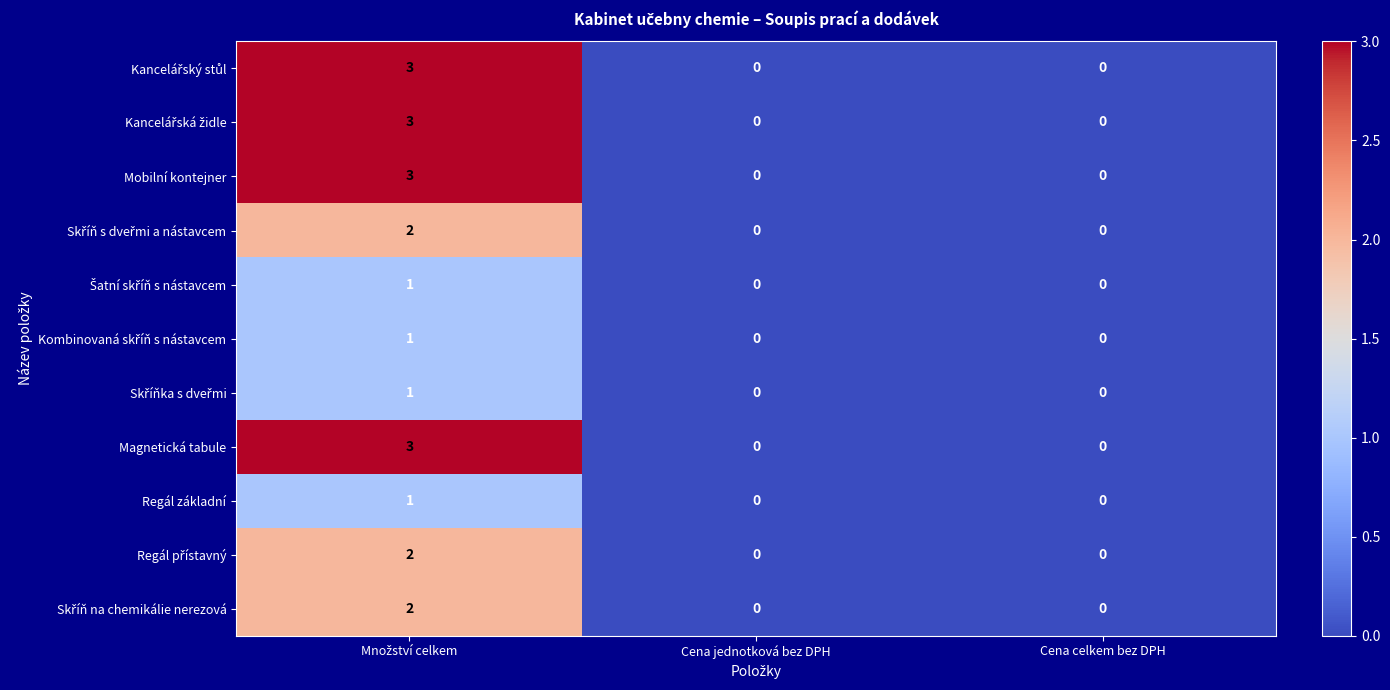

Count the number of data series in this chart.

11